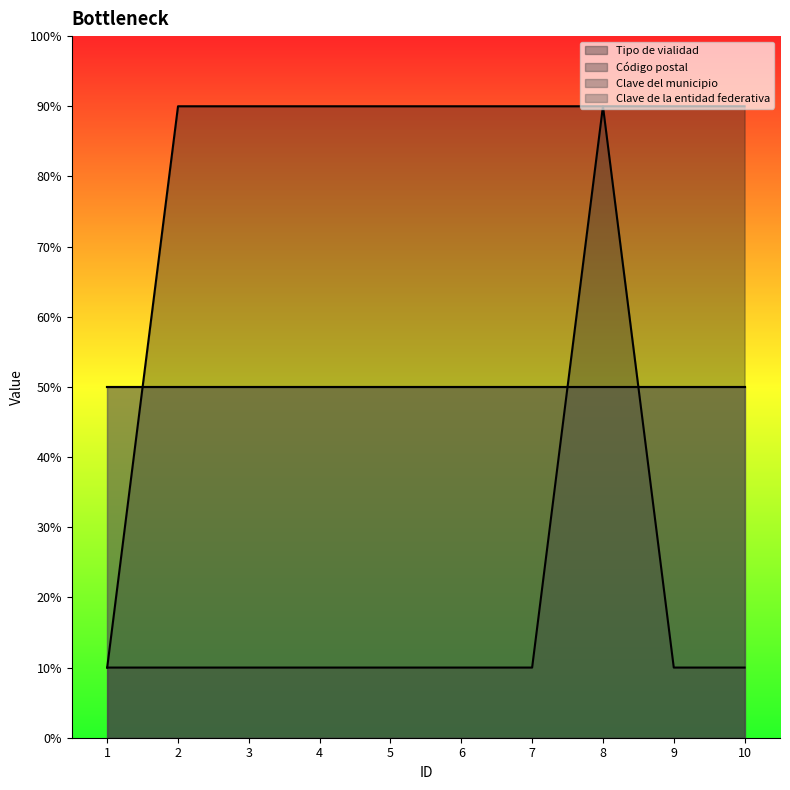

Does the chart display data point markers on the line(s)?

No